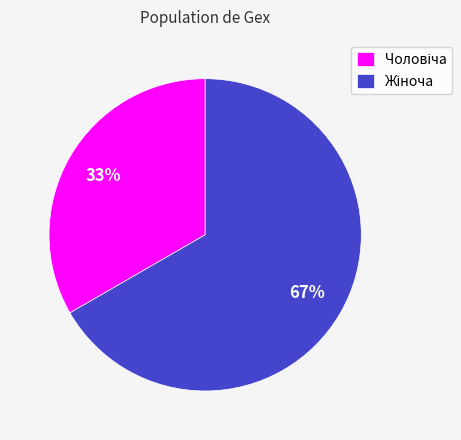

To the nearest percent, what is the average slice percentage?

50%